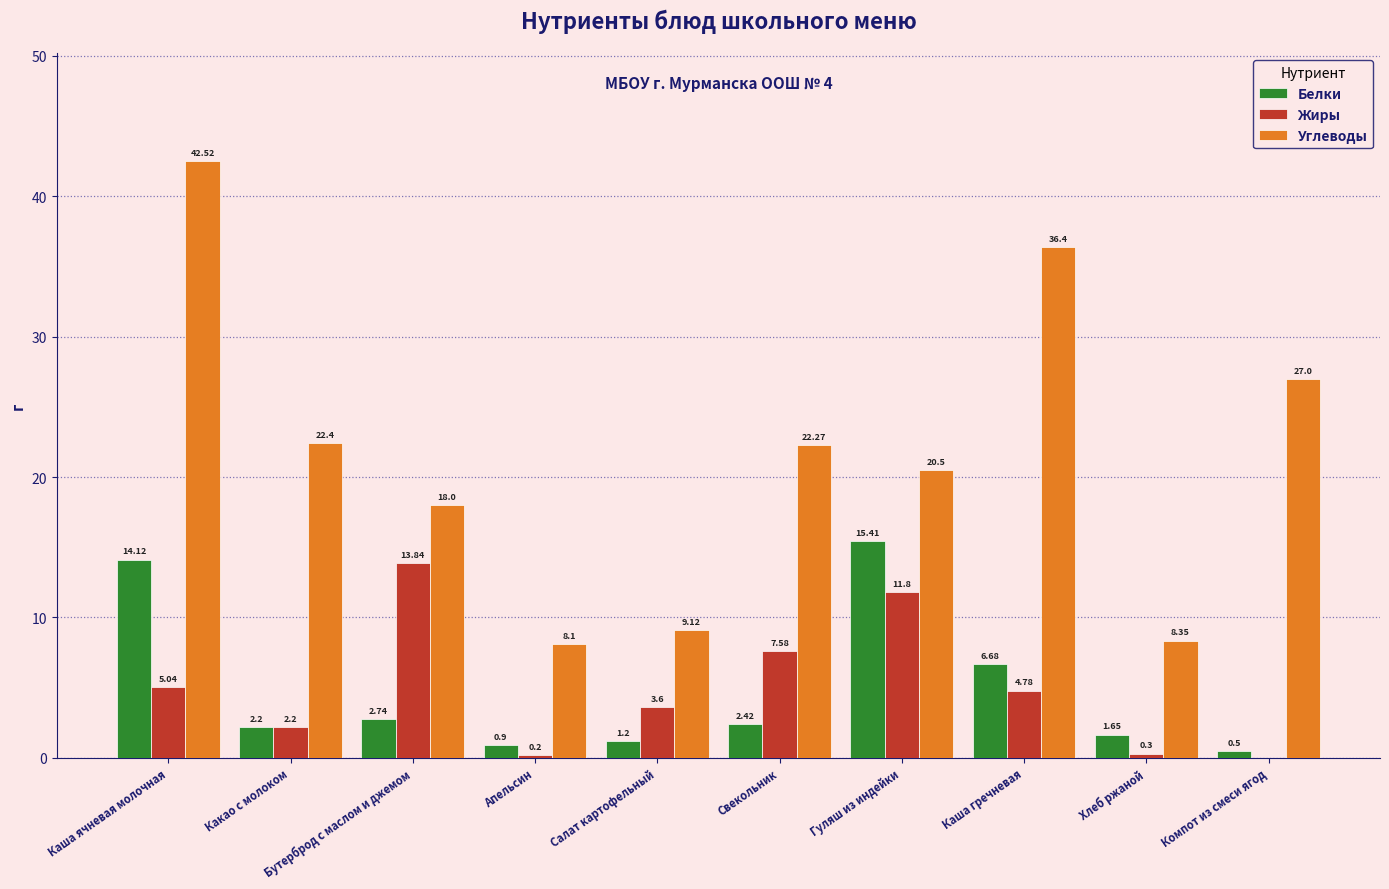

At which category is the sum across all series the highest?

Каша ячневая молочная